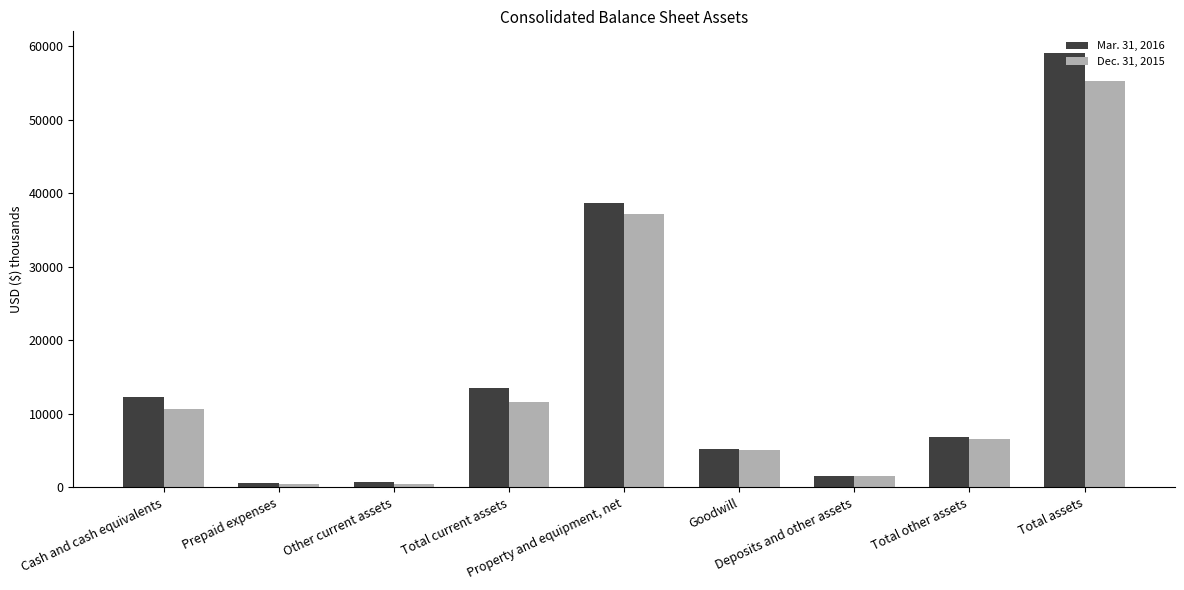

How many data points in Mar. 31, 2016 are less than 6817?

4